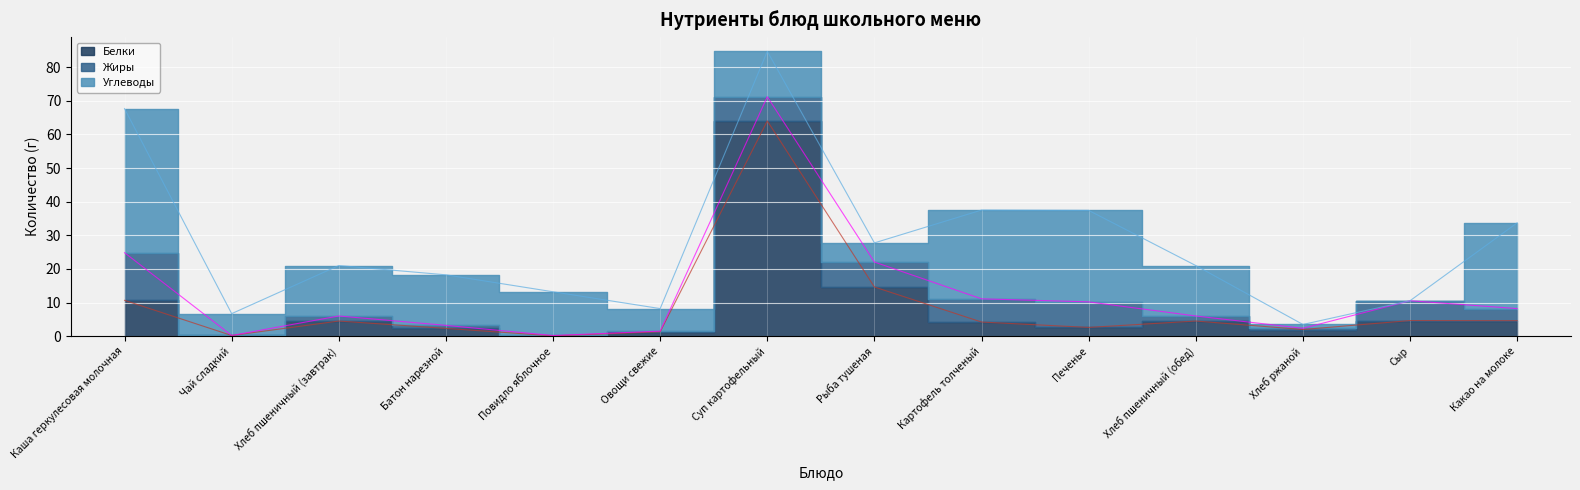

What are all the series names shown in the legend?

Белки, Жиры, Углеводы